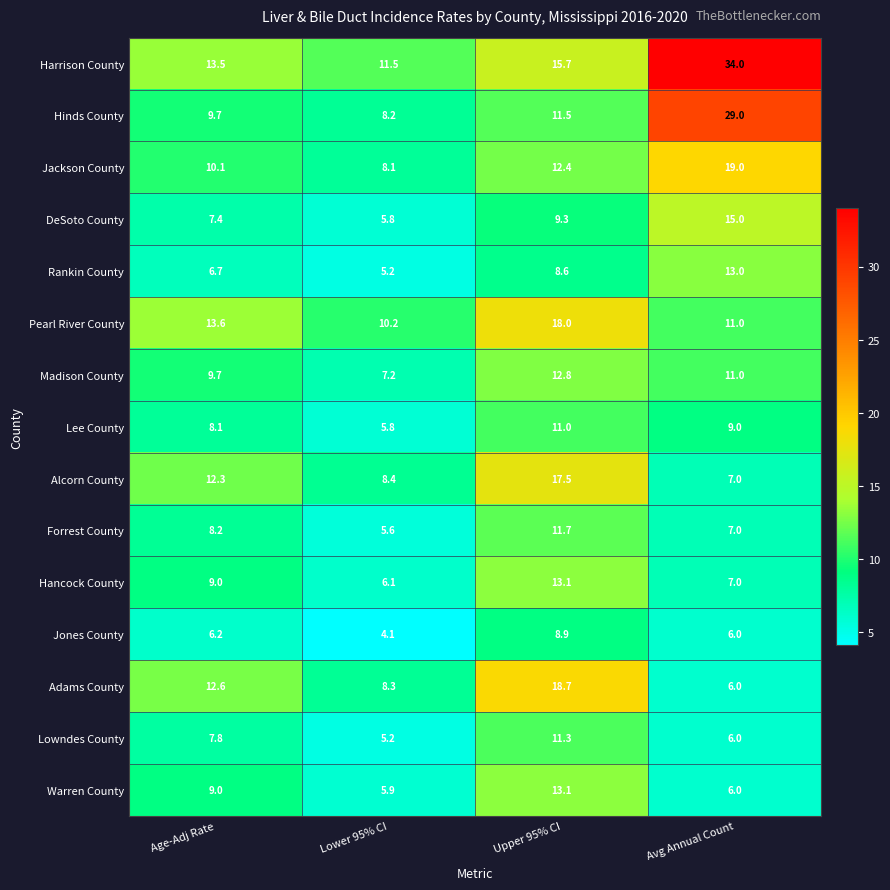

The Alcorn County series shows 8.4 at Lower 95% CI. True or false?

True